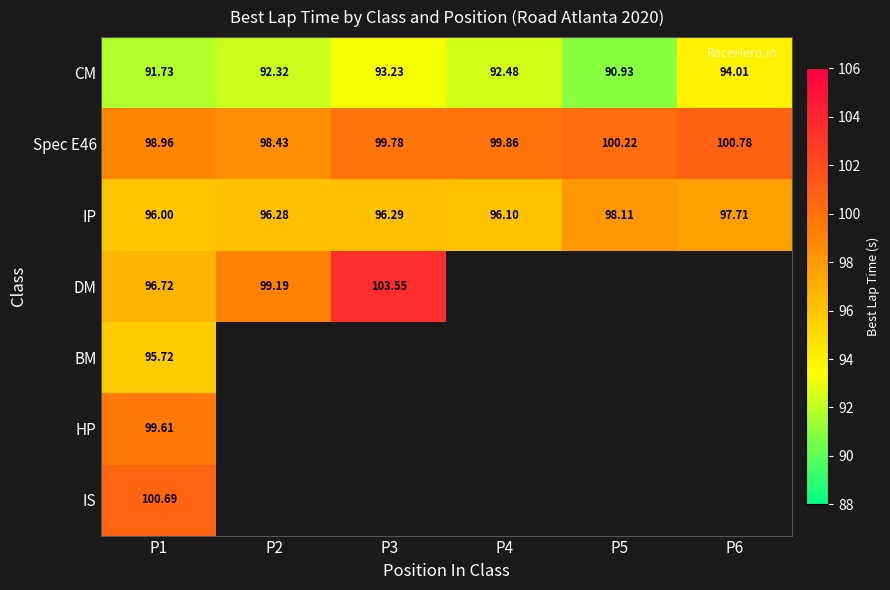

What is the maximum value shown in the chart?

103.5